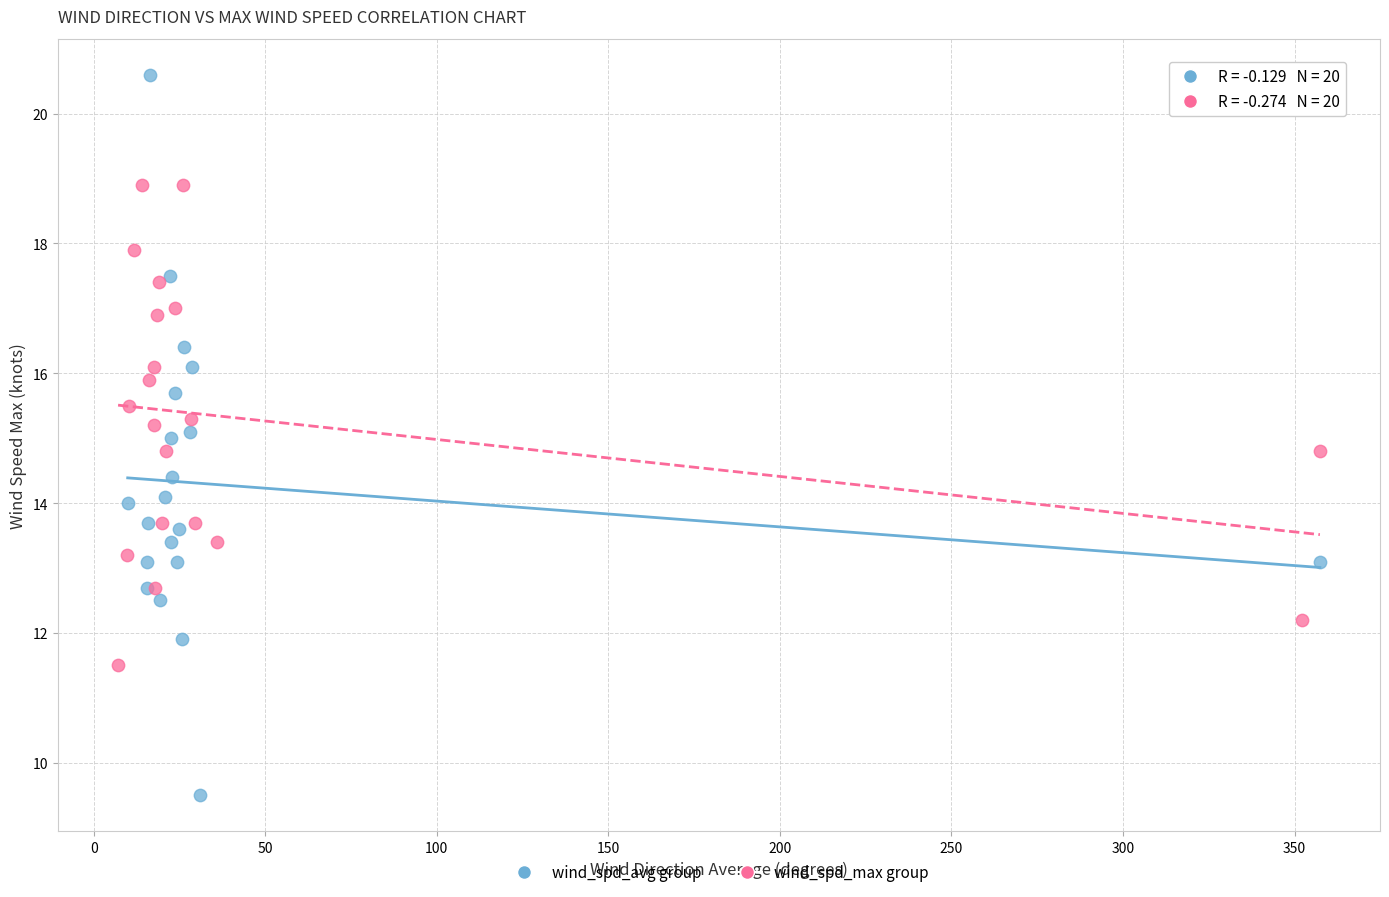

Which series reaches the maximum Y coordinate?

wind_spd_avg group